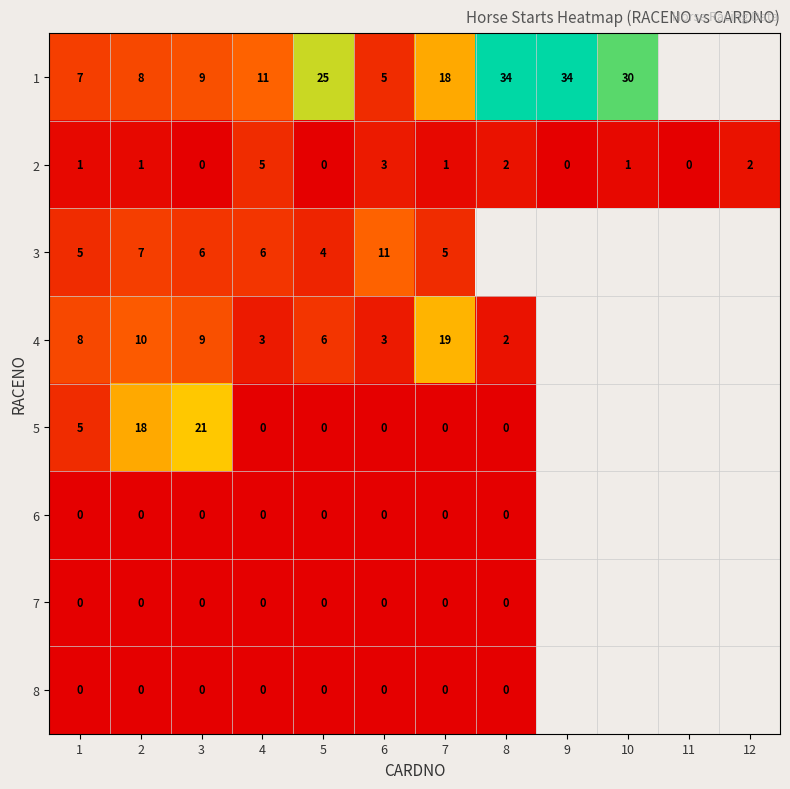

What is the difference between the maximum and second lowest values in the 2 series?

5